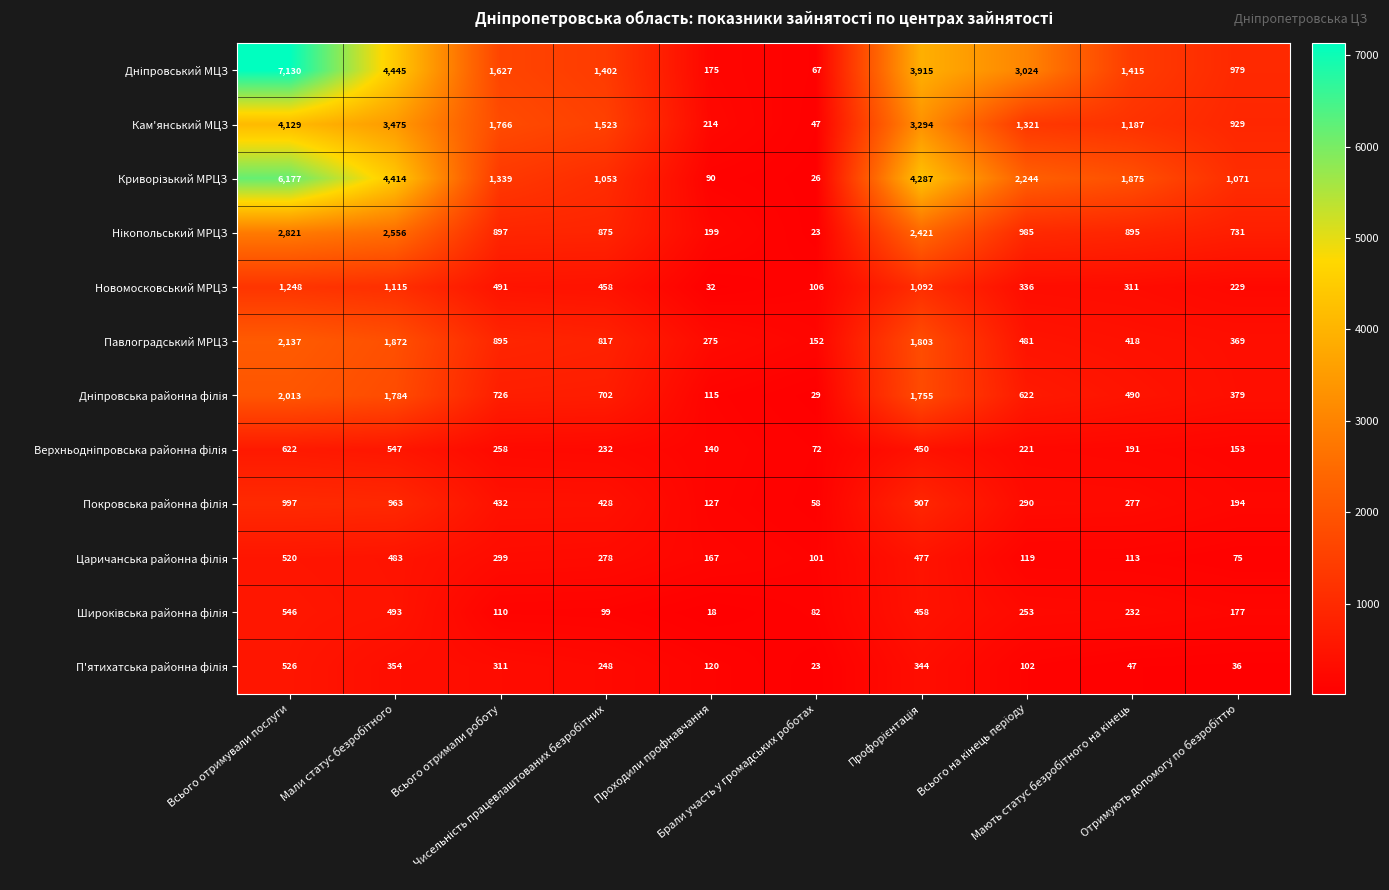

What is the difference between the maximum and minimum values in the Павлоградський МРЦЗ series?

1985